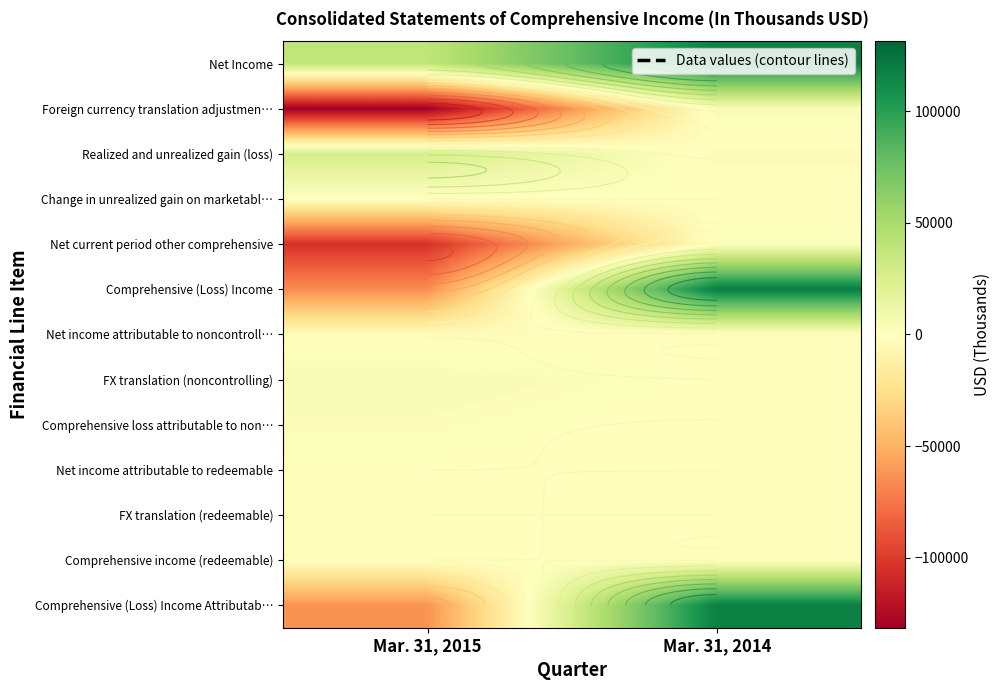

Between Mar. 31, 2014 and Mar. 31, 2015, which is larger?

Mar. 31, 2014